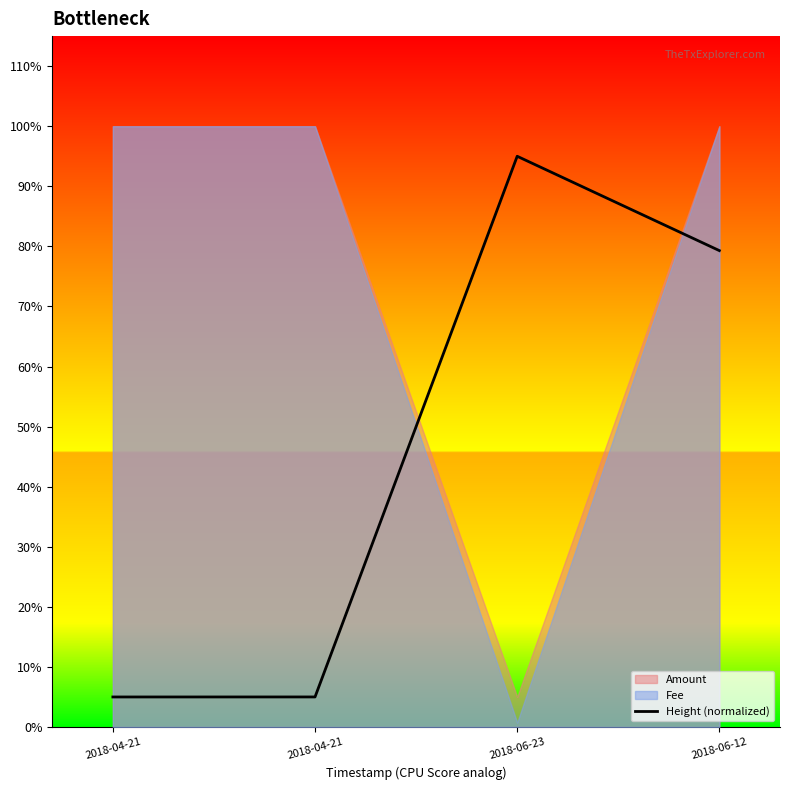

What is the sum of all values?

1.8